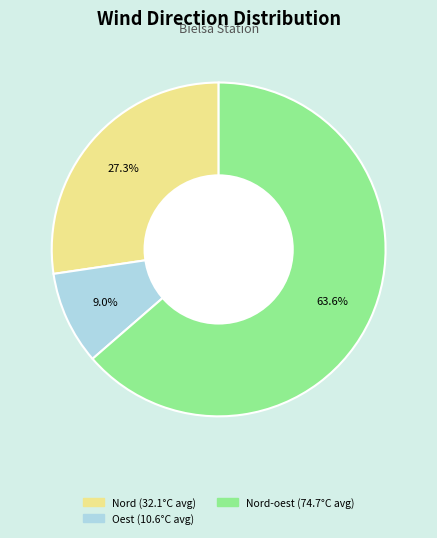

How many segments does this pie chart have?

3